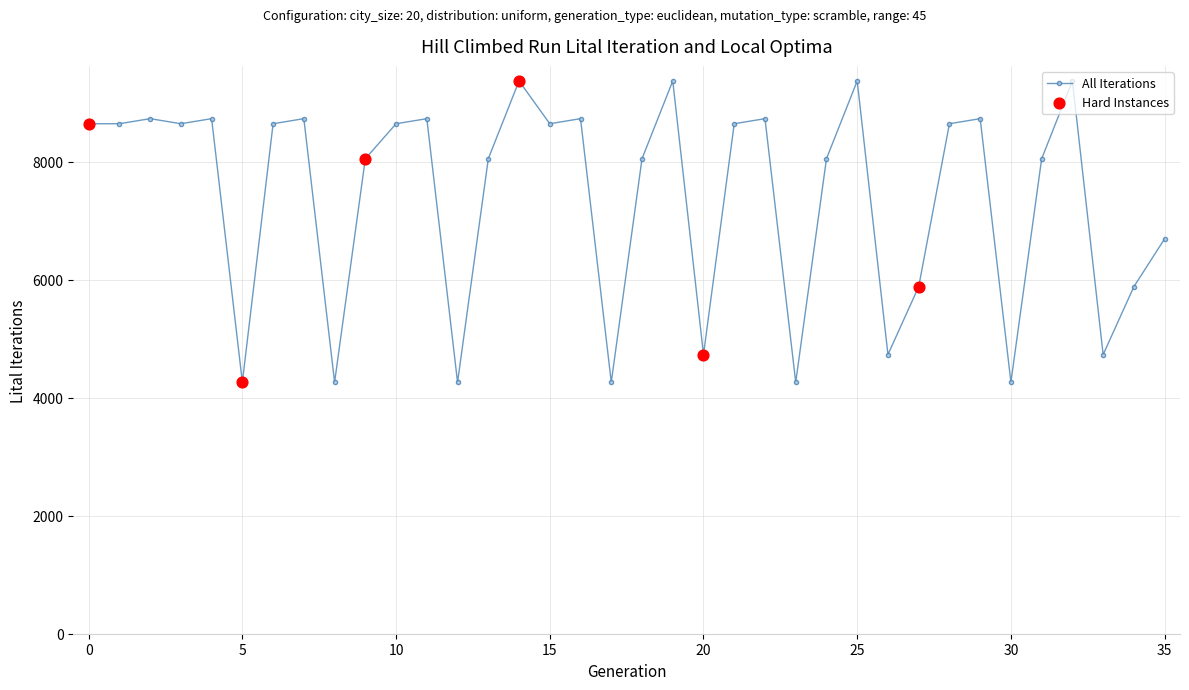

What is the maximum value shown in the chart?

9368